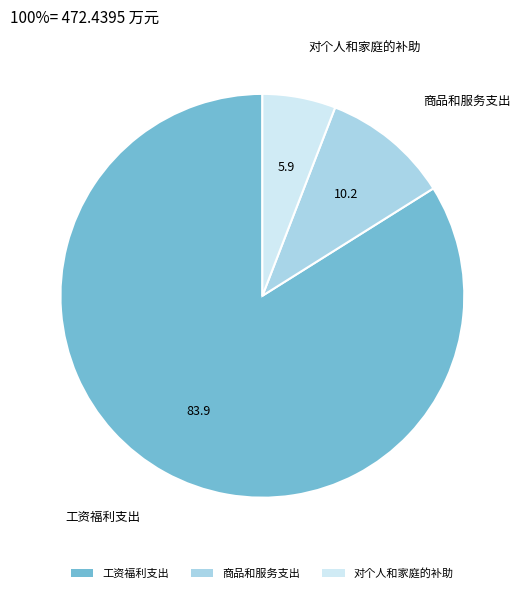

Is there a majority slice in this chart?

Yes